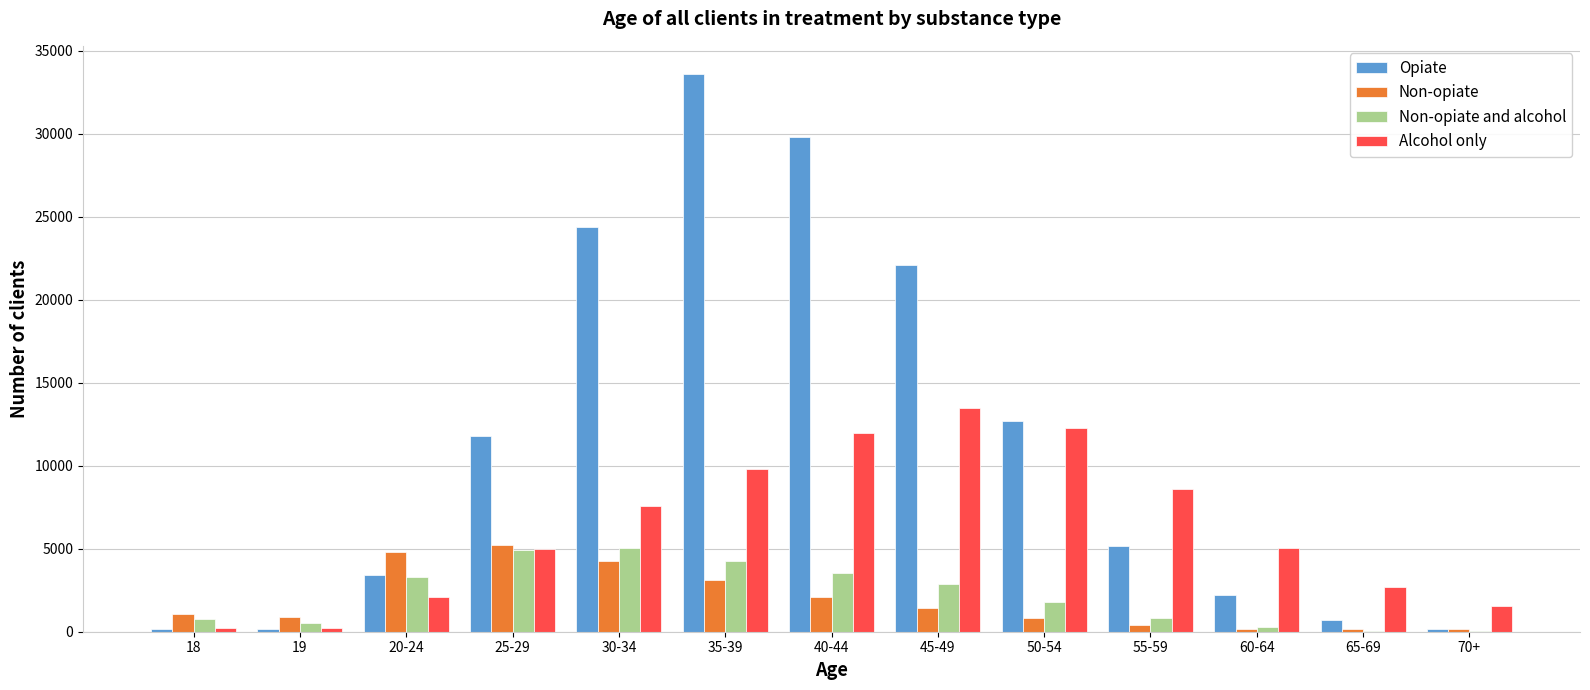

At which category does the chart reach its peak across all series?

35-39